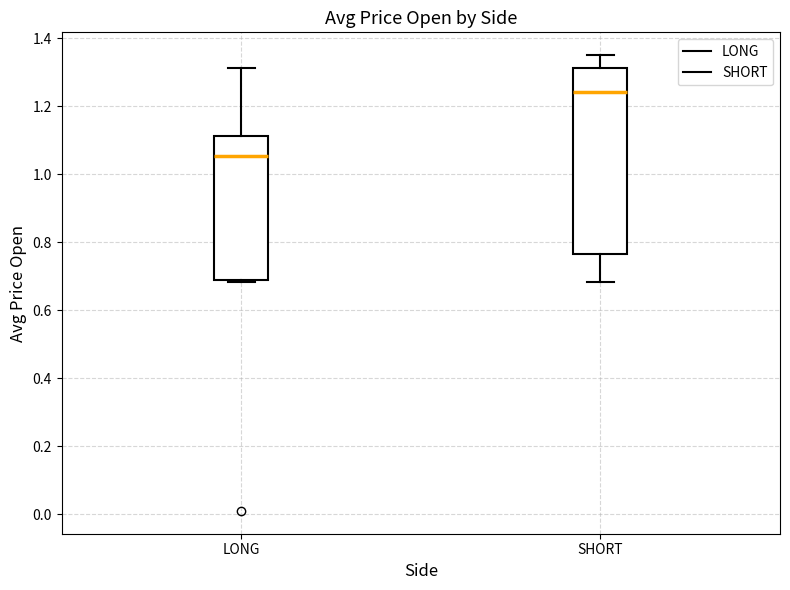

Comparing the boxes themselves (not the whiskers), which one is the tallest?

SHORT